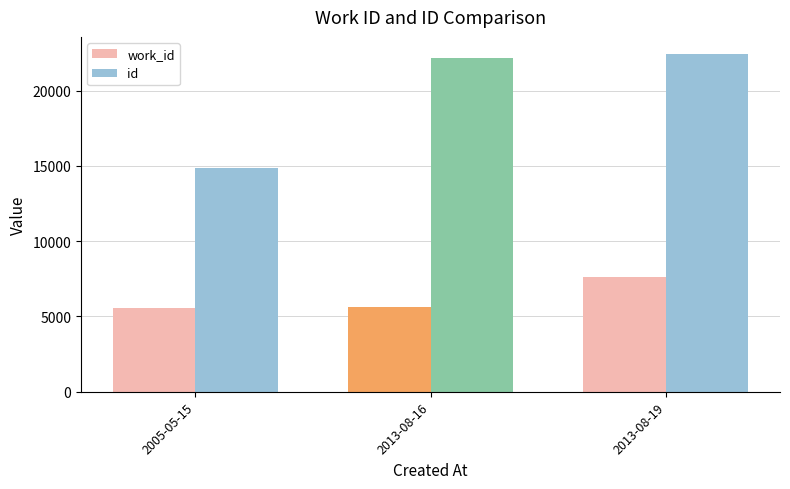

What is the sum of all id values?

59510